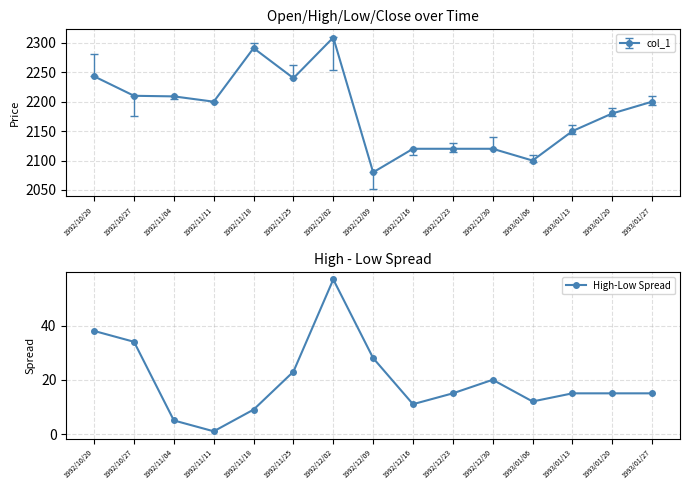

Does the chart display data point markers on the line(s)?

Yes